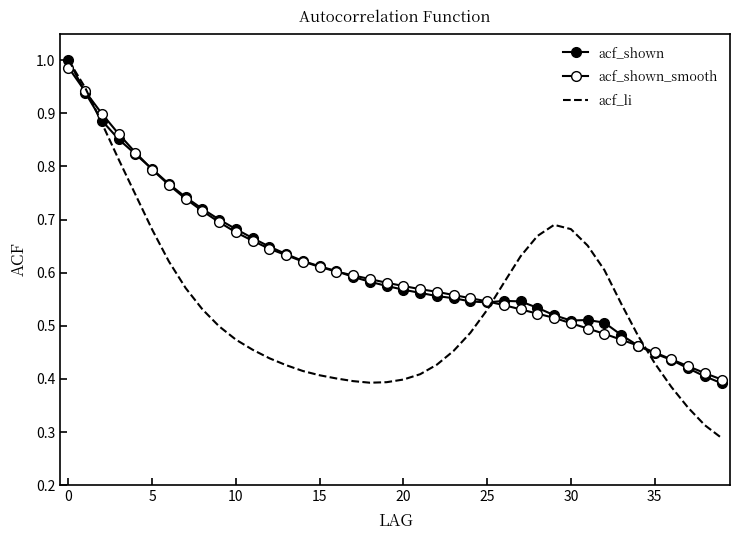

Rank the series by their maximum value, from highest to lowest.

acf_shown, acf_li, acf_shown_smooth